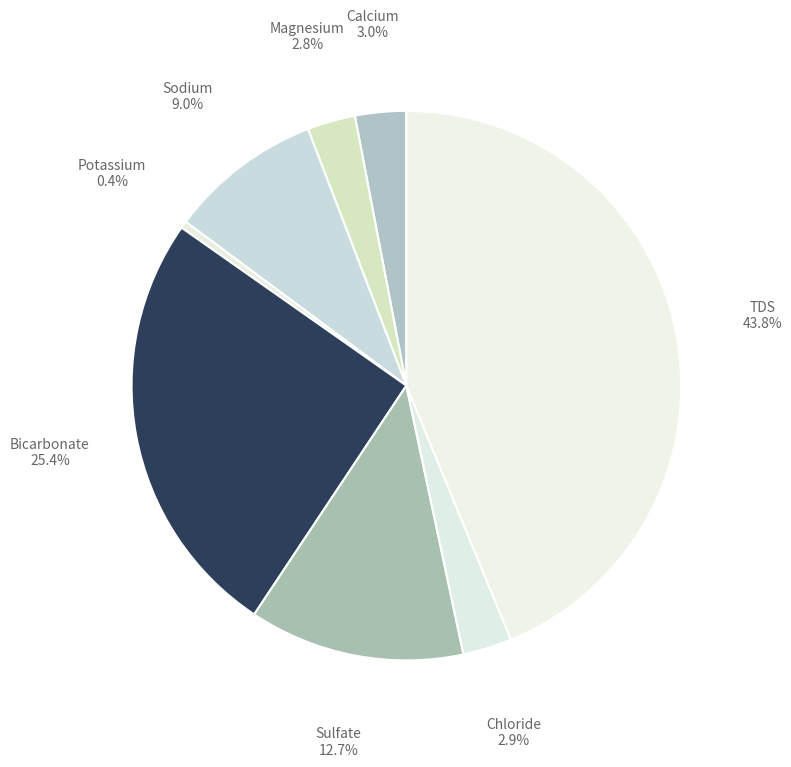

Is Magnesium the majority of the pie?

No